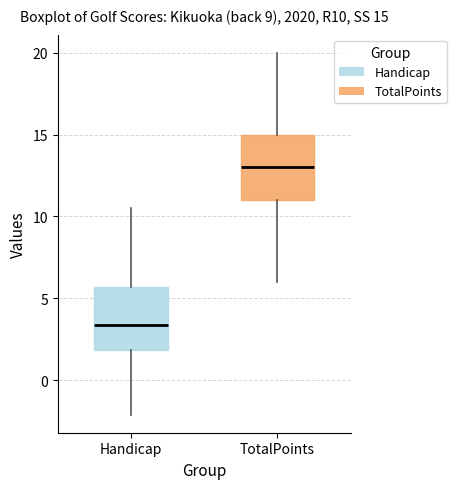

Which box's median line is the highest?

TotalPoints